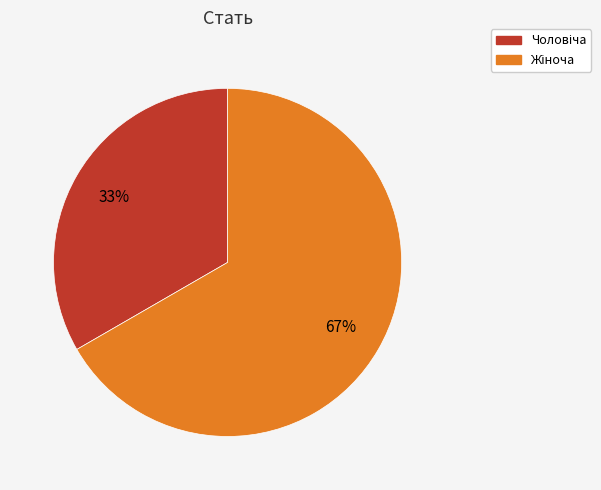

Does any single category account for the majority?

Yes